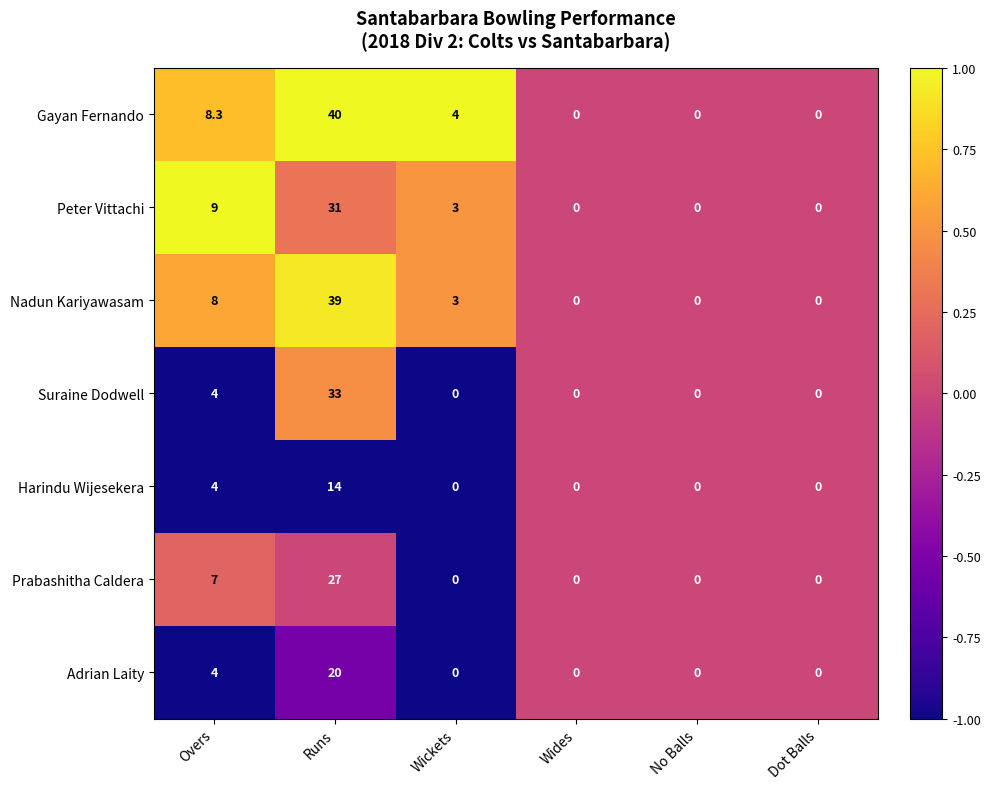

What is the greatest value displayed?

40.0